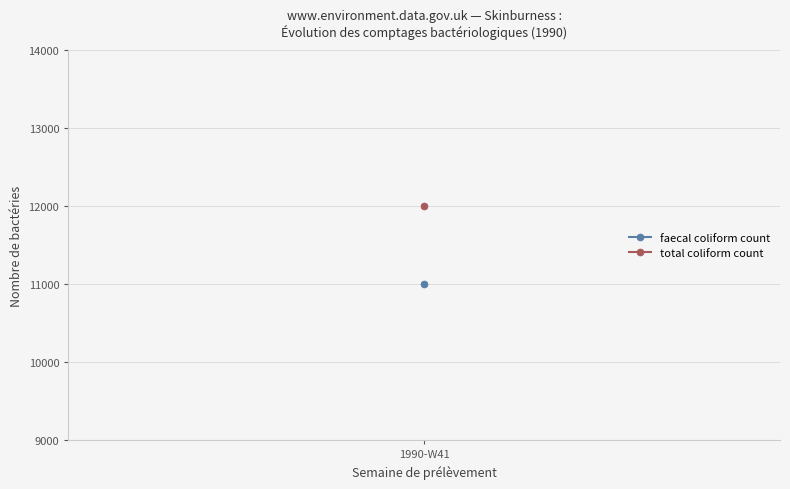

Which series changed the most between 1990-W41 and 1990-W41?

faecal coliform count